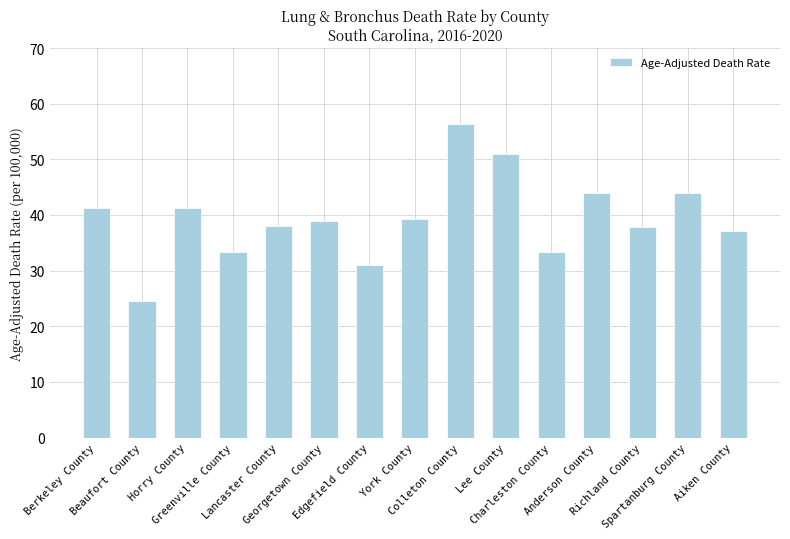

What is the minimum value shown in the chart?

24.6